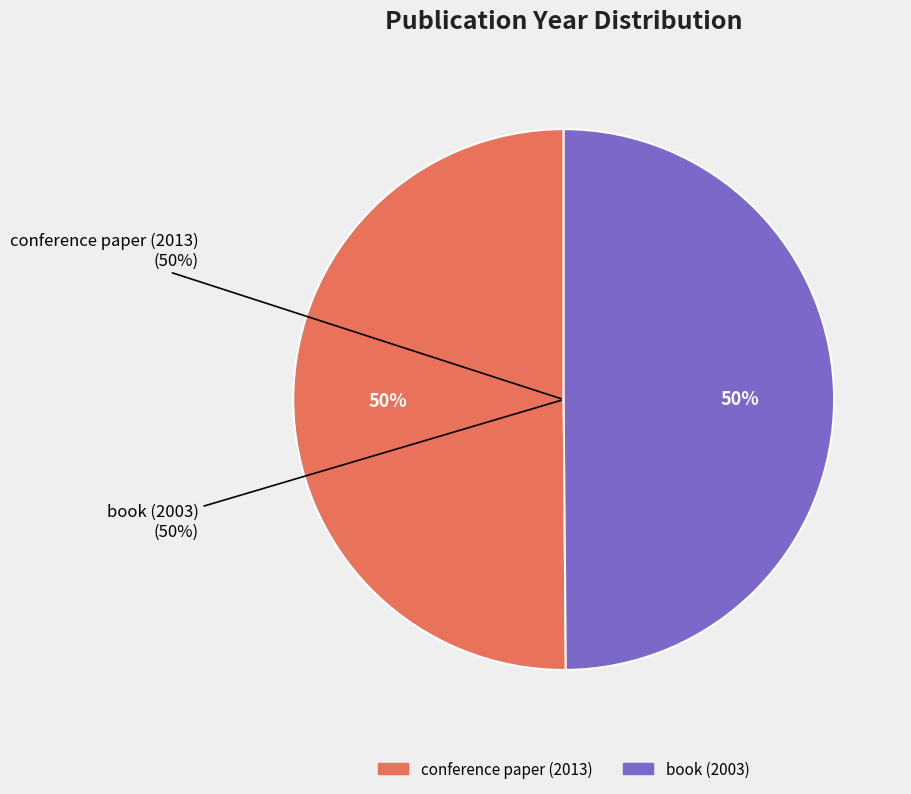

True or false: book (2003) accounts for 55% of the total.

False